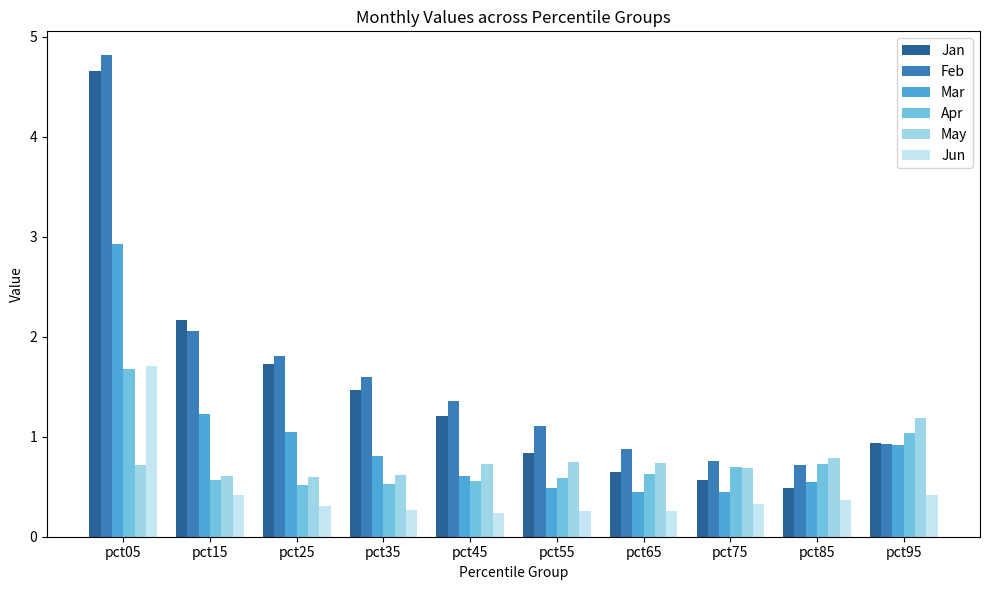

Is the value of Feb at pct65 greater than the value of Jun at pct45?

Yes